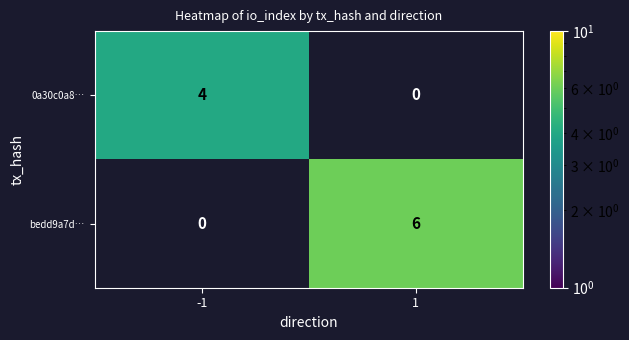

Which label corresponds to the smallest value in the chart?

-1